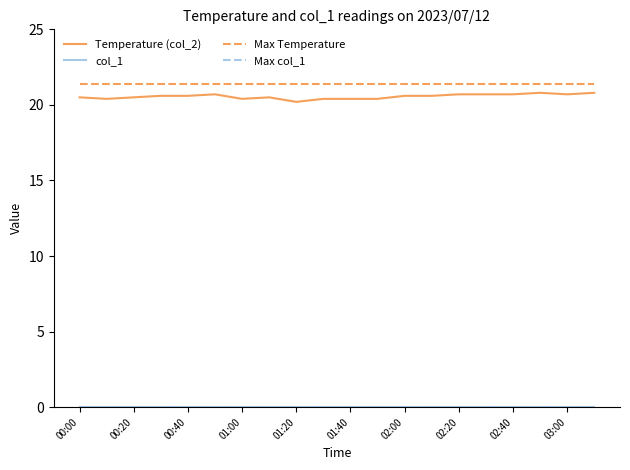

Which category has the lowest value across all series?

00:00